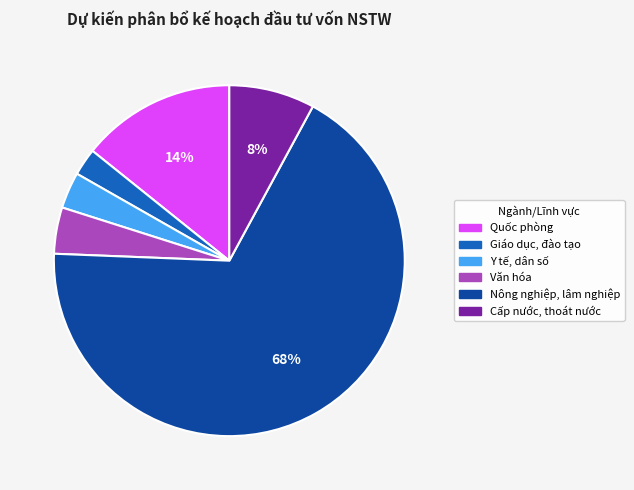

Which category has the biggest portion of the pie?

Nông nghiệp, lâm nghiệp